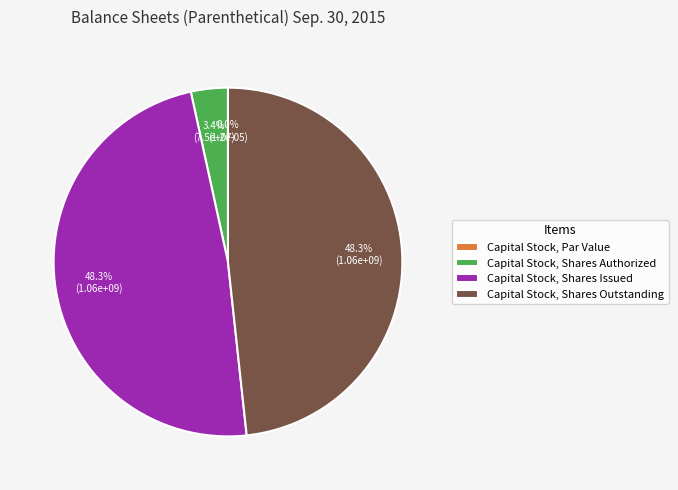

What is the change in value from Capital Stock, Par Value to Capital Stock, Shares Issued?

+1057420000.0